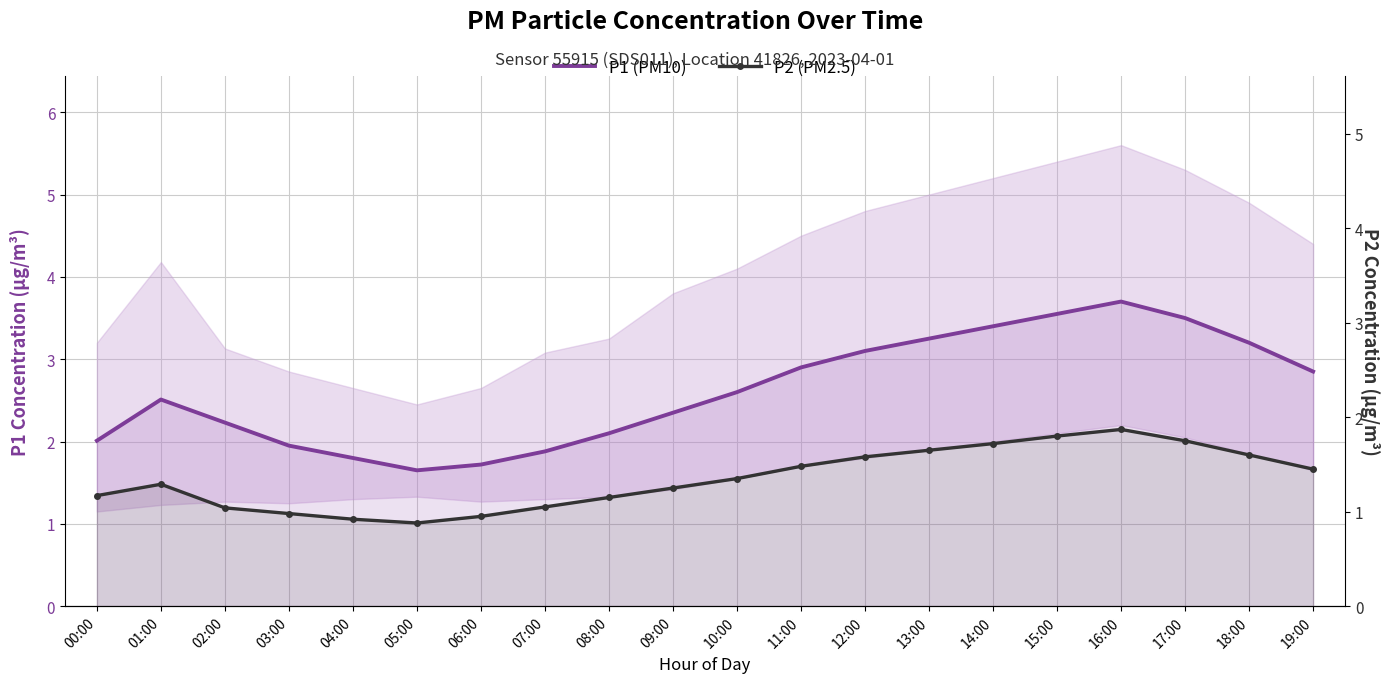

The value of P2 (PM2.5) at 15:00 is 2.4. True or false?

False